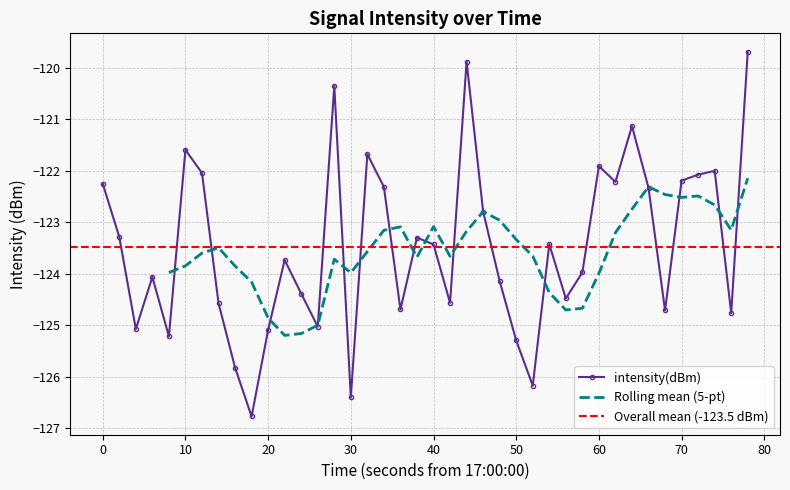

How many points are higher than both their immediate neighbors (excluding endpoints)?

11